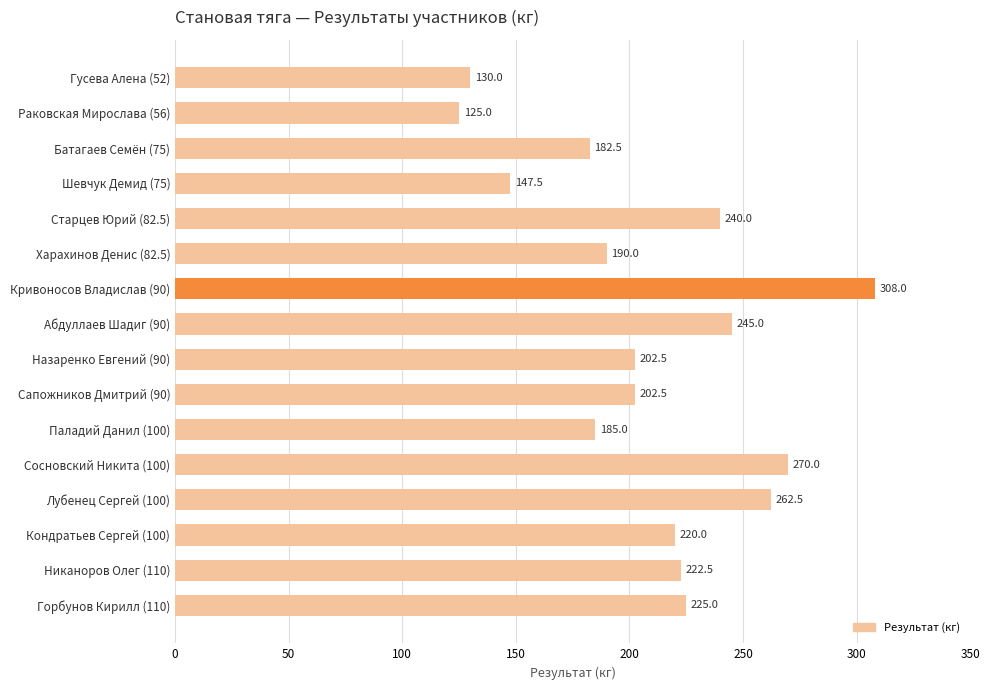

Are the bars grouped side by side (vs. stacked)?

No